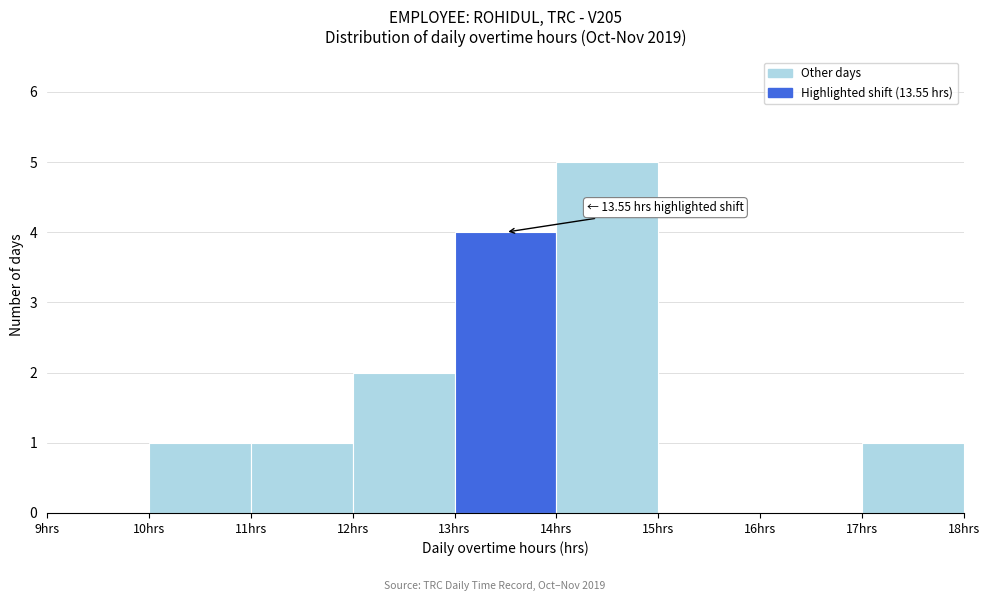

Over which range of the x-axis is the bar tallest?

14 to 15